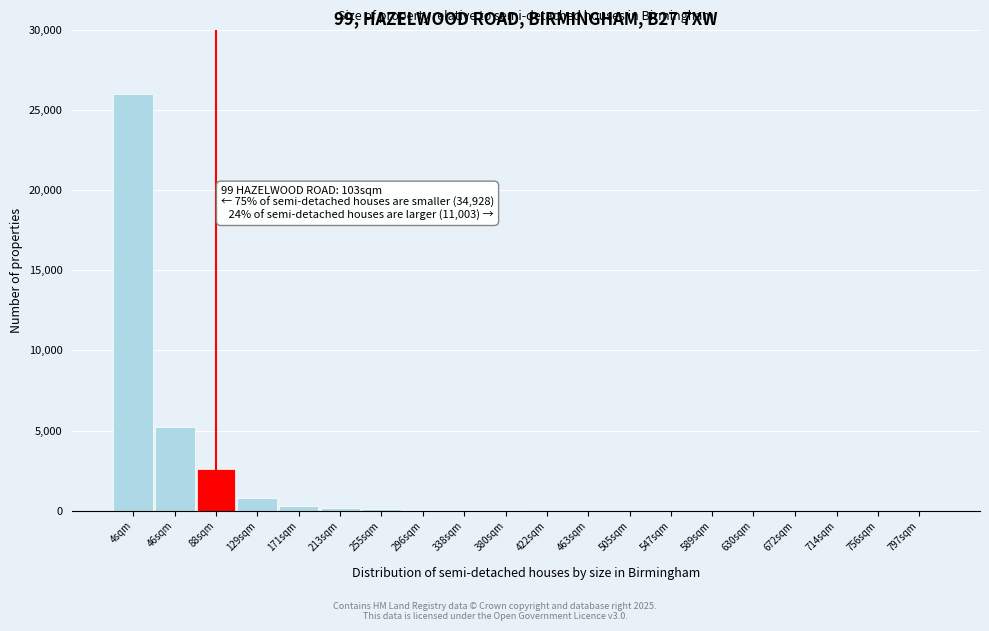

What is the change in value from 46sqm to 88sqm?

-2600